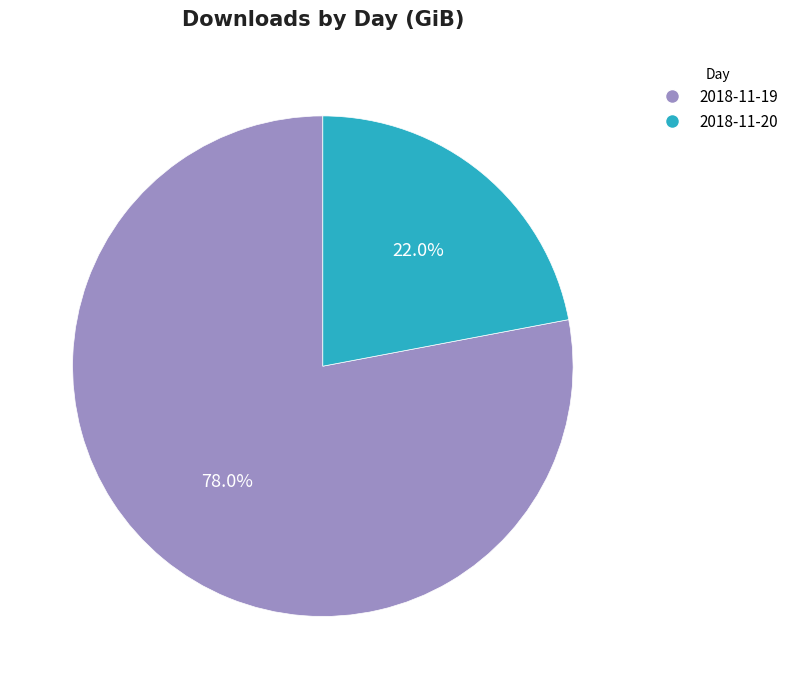

Does 2018-11-20 account for over 50% of the chart?

No